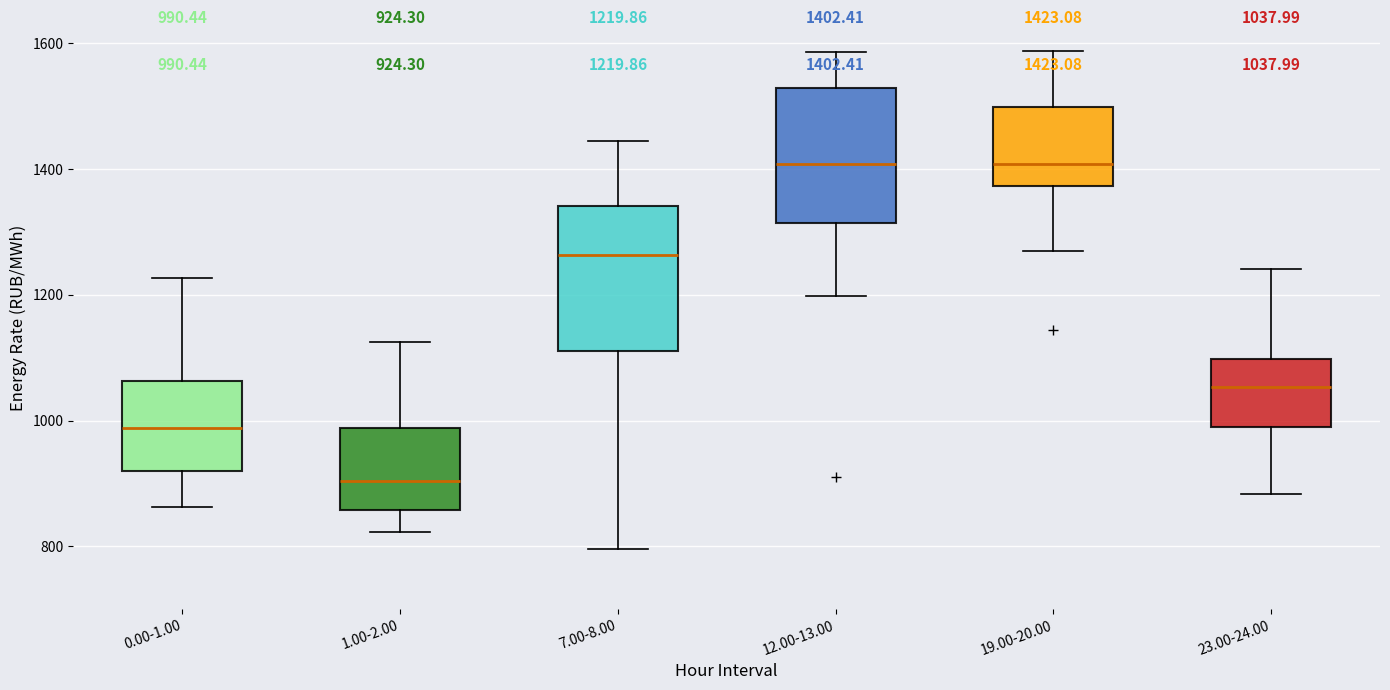

Which box has the lowest median line?

1.00-2.00